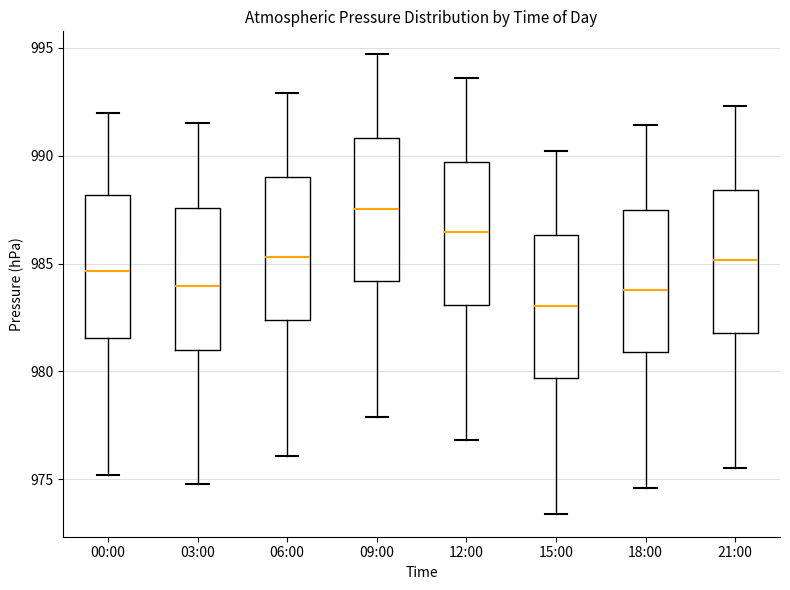

Which box's median line is the lowest?

15:00